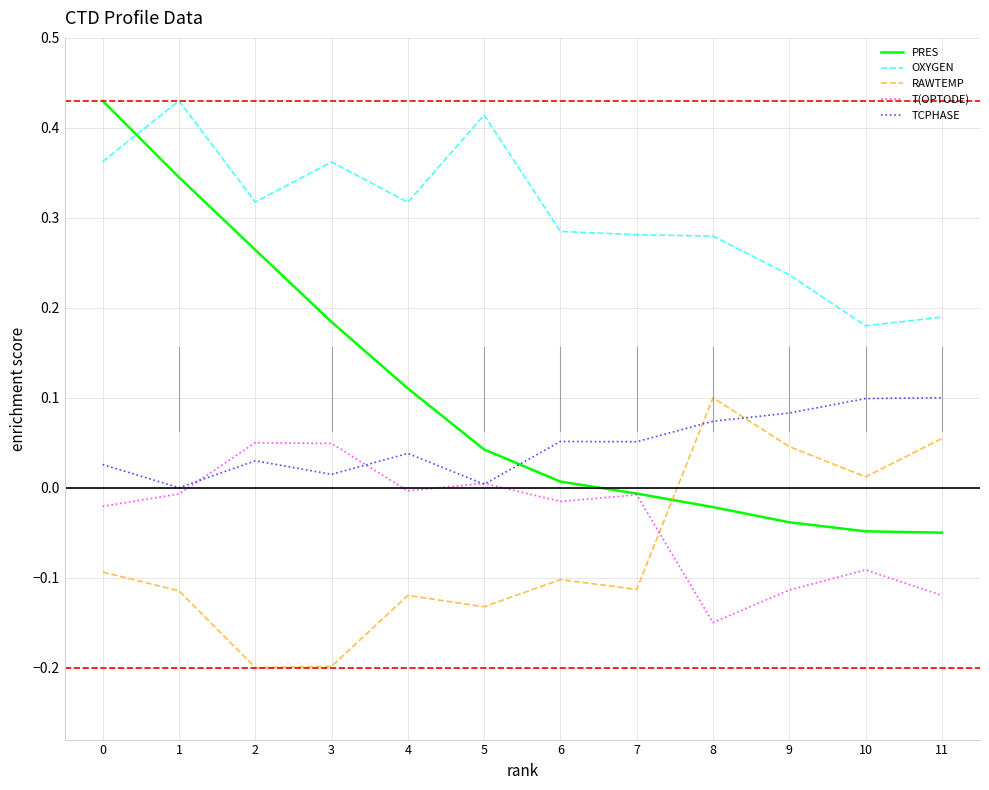

At 4, list the series in order from largest to smallest.

OXYGEN, PRES, TCPHASE, T(OPTODE), RAWTEMP